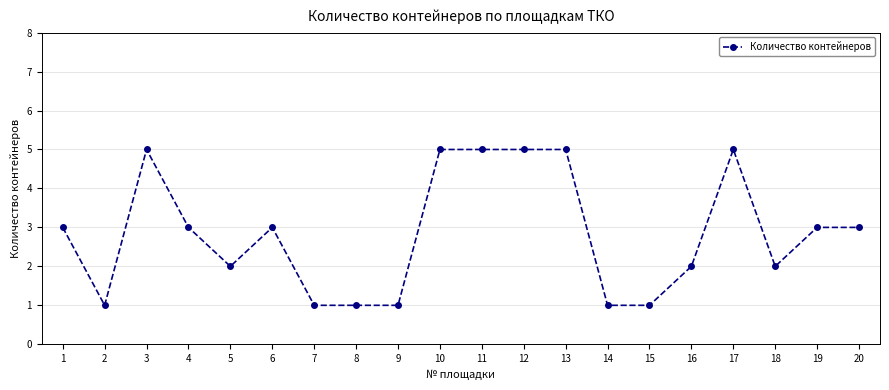

Does the chart have visible grid lines?

Yes